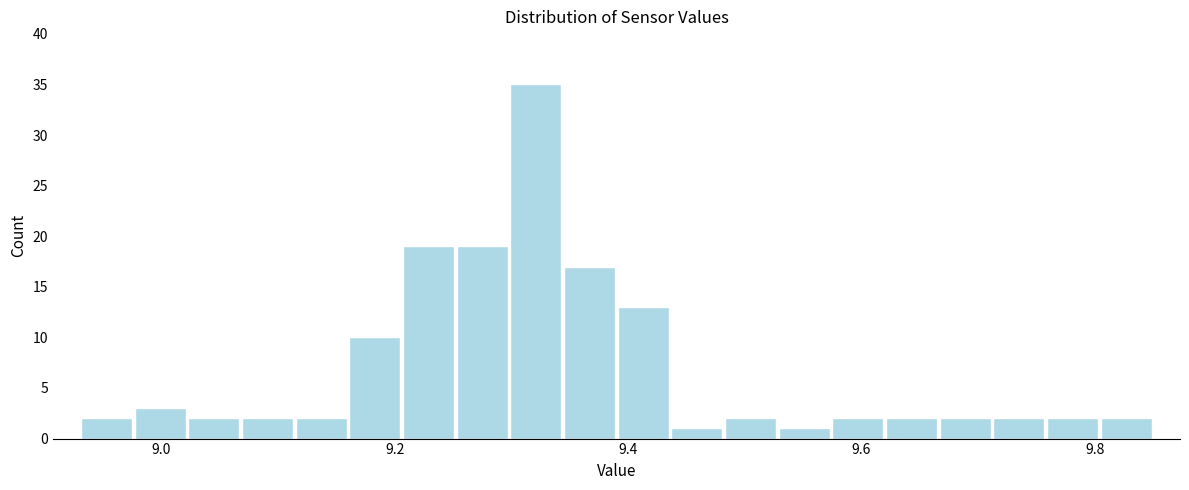

Around what value on the x-axis is the tallest bar? Give the approximate position of its centre, as read against the axis.

9.32